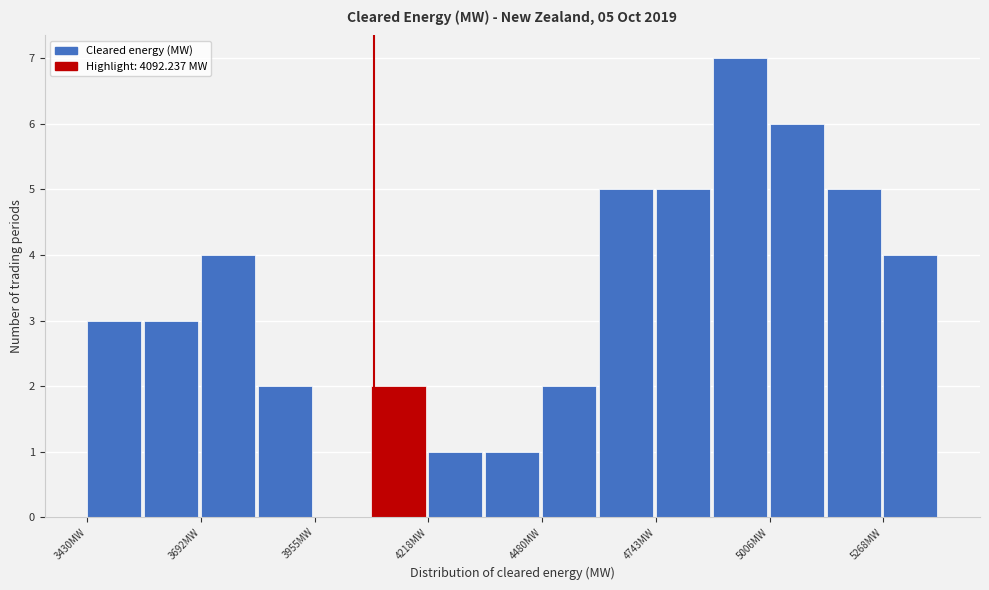

Read against the x-axis, roughly where is the centre of the tallest bar?

4950